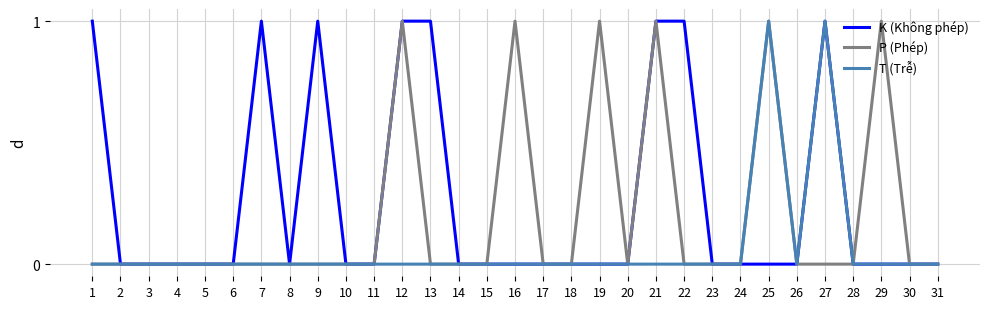

Rank the series by their average value, from highest to lowest.

K (Không phép), P (Phép), T (Trễ)